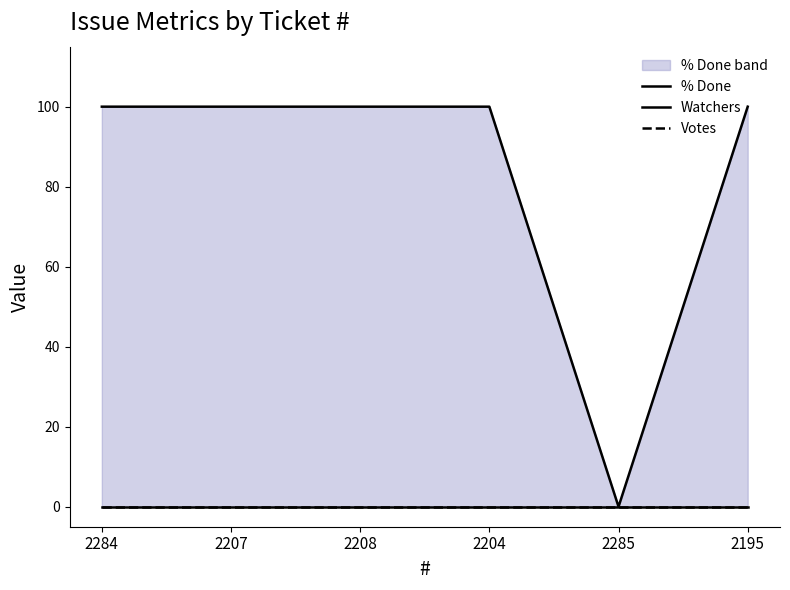

Rank the categories by Votes value from highest to lowest.

2284, 2207, 2208, 2204, 2285, 2195